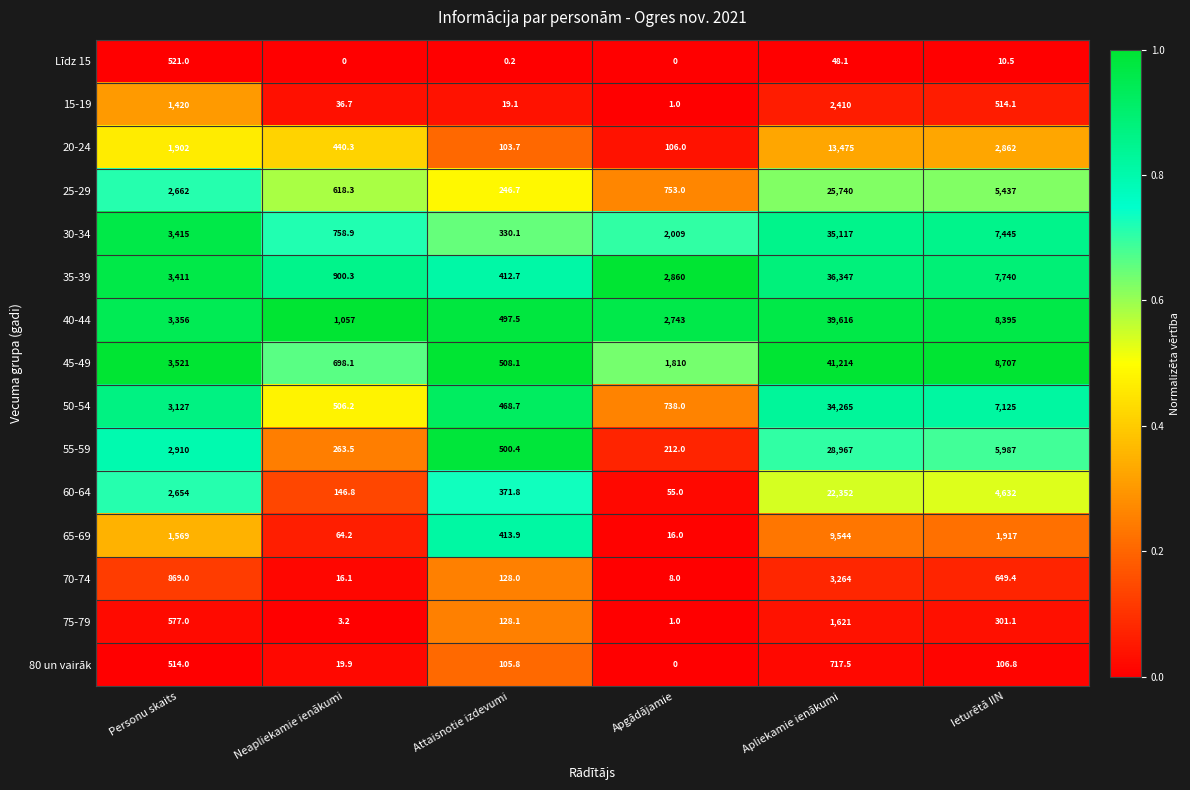

List the series in order of their peak value, highest first.

45-49, 40-44, 35-39, 30-34, 50-54, 55-59, 25-29, 60-64, 20-24, 65-69, 70-74, 15-19, 75-79, 80 un vairāk, Līdz 15